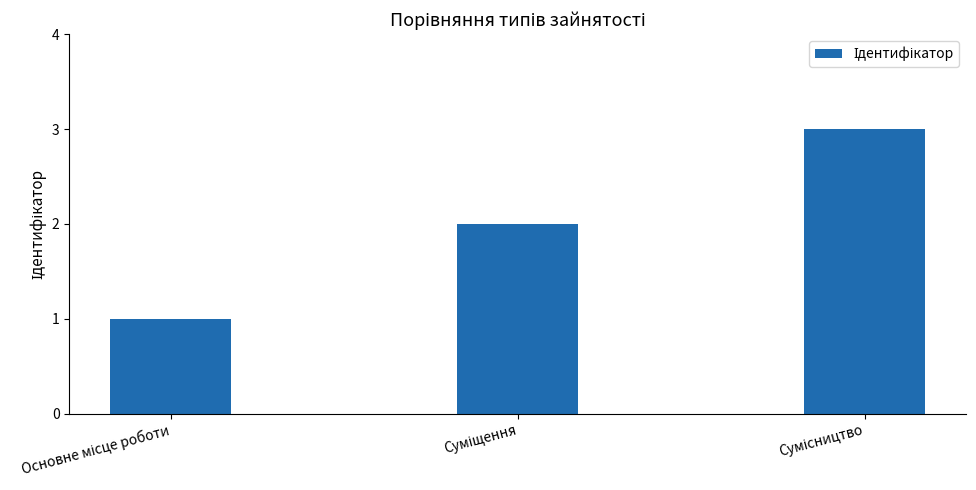

What is the greatest value displayed?

3